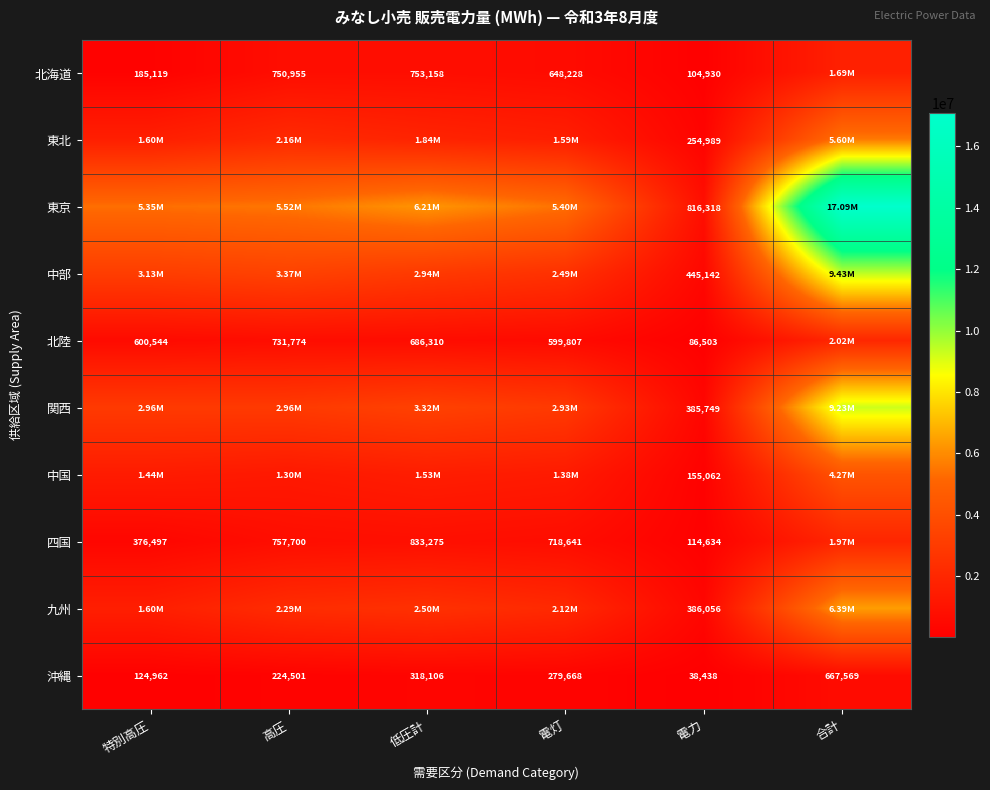

What is the difference between the highest and lowest values at 電力?

777880